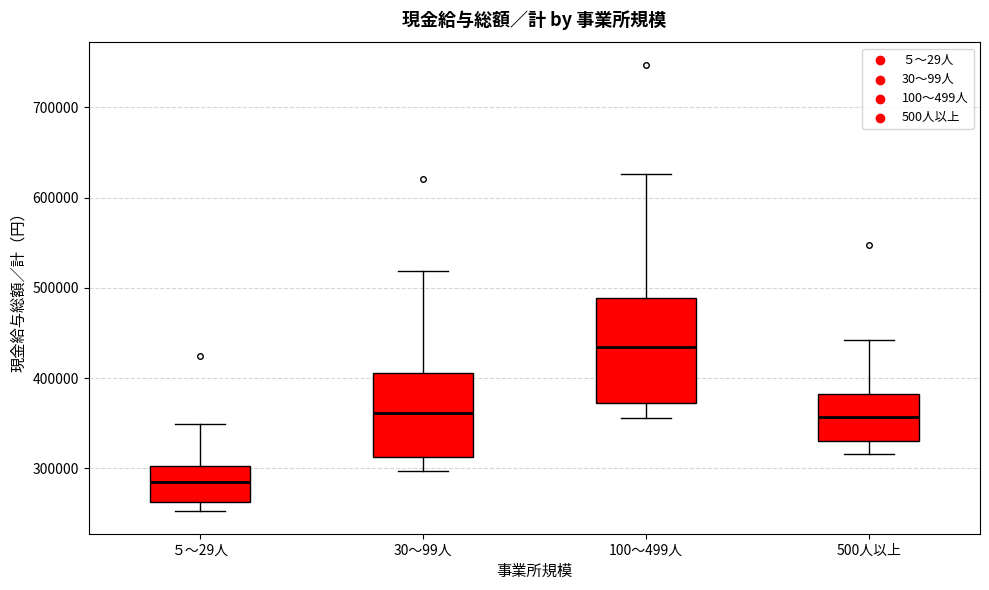

Reading left to right, transcribe this box plot: for each box, give where its median line is, the range the box spans, and where its two whiskers end, as read against the y-axis. The values are not printed on the chart, so give them approximately, as read against the axis.

５～29人: median 280000, box 260000 to 300000, whiskers 250000 to 350000
30～99人: median 360000, box 310000 to 410000, whiskers 300000 to 520000
100～499人: median 430000, box 370000 to 490000, whiskers 360000 to 630000
500人以上: median 360000, box 330000 to 380000, whiskers 320000 to 440000